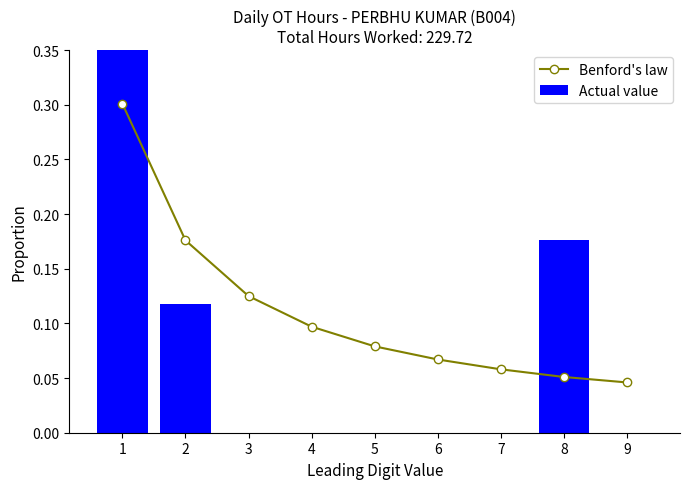

The Actual value series shows 0.3 at 9. True or false?

False